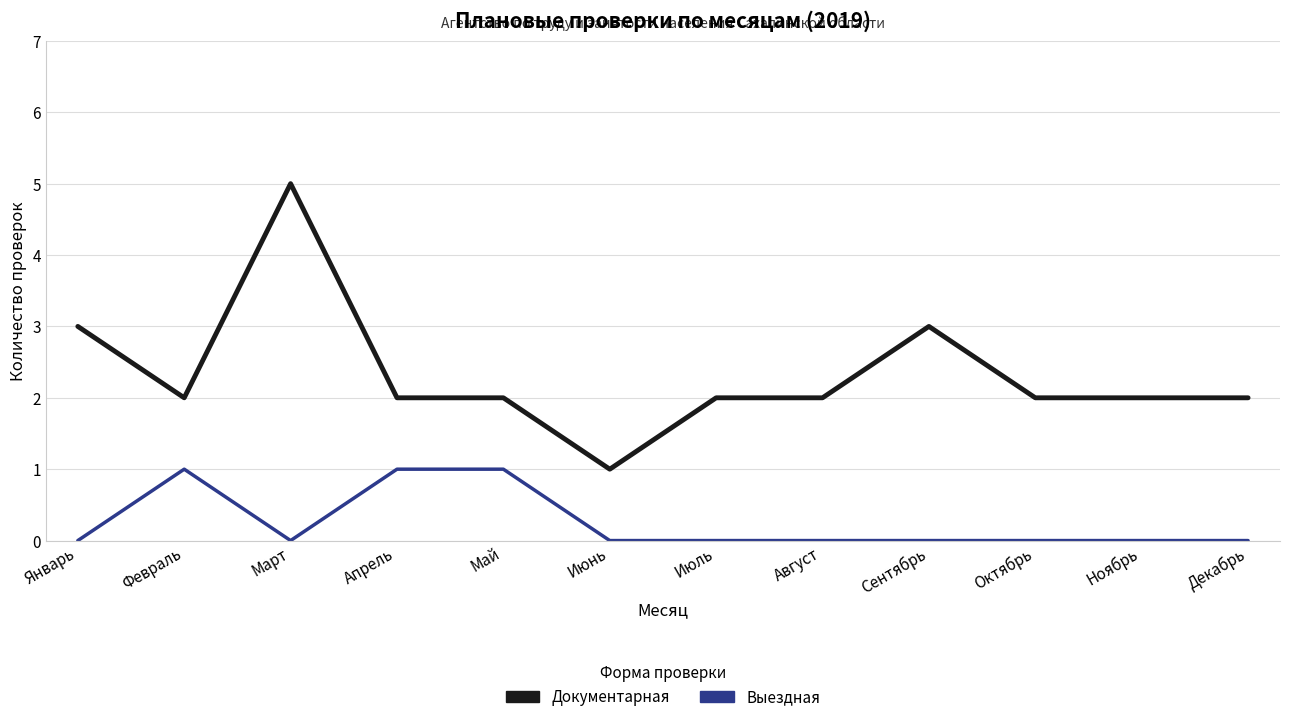

At which label does Документарная reach its peak?

Март